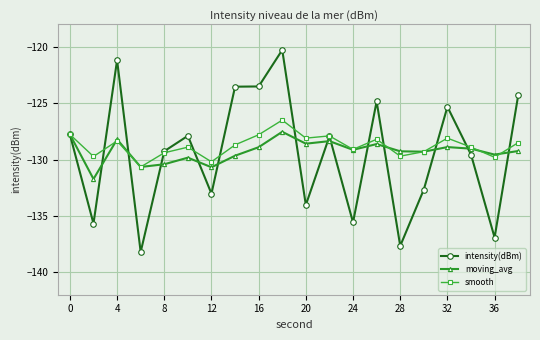

What is the value of the smooth point at the 15th from the left?

-129.7